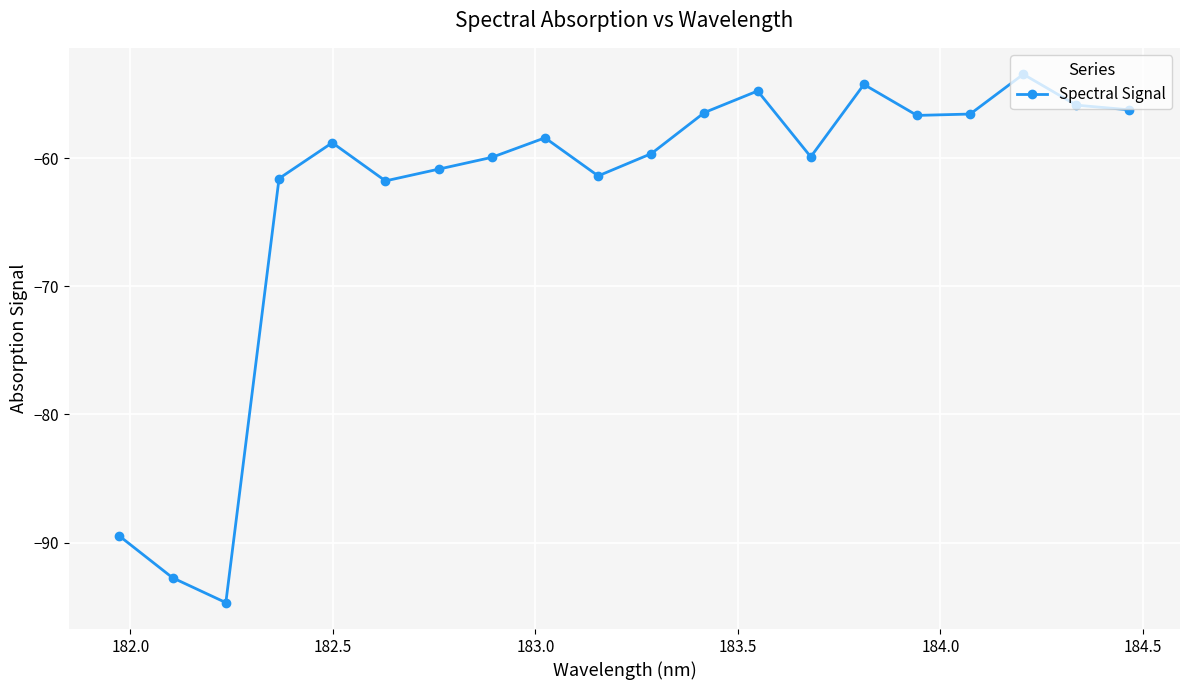

What is the minimum value shown in the chart?

-94.7